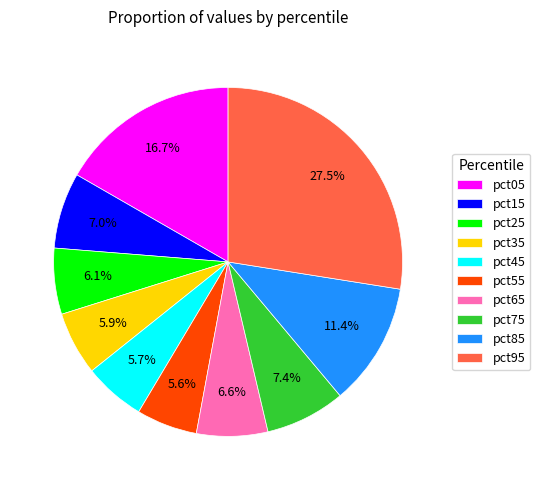

Do pct15 and pct95 together represent more than half of the pie?

No